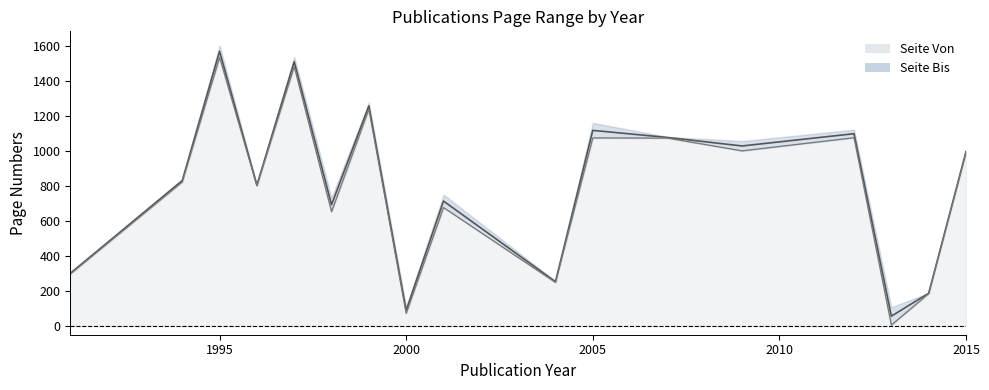

Does the chart display data point markers on the line(s)?

No